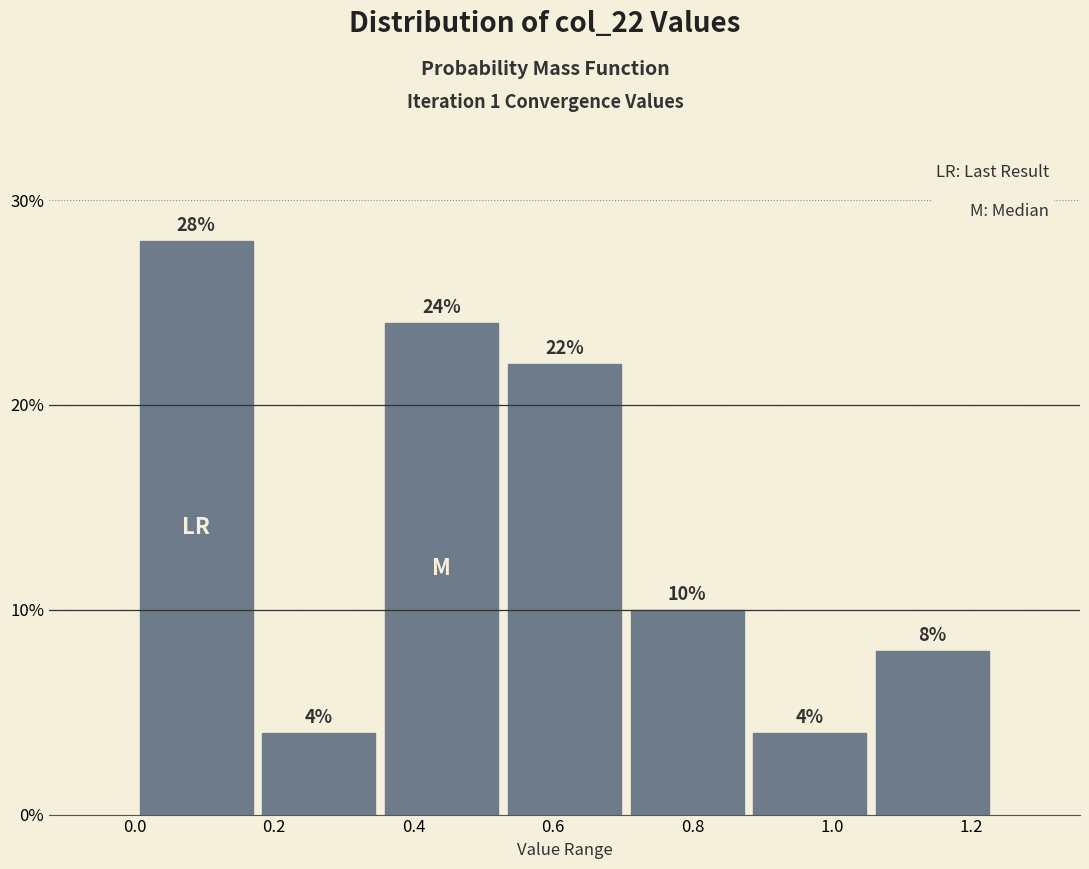

Reading left to right, transcribe this chart: for each bar, give the range it covers on the x-axis and its height. The bar edges are not printed on the chart, so give them approximately, as read against the axis.

0.00 to 0.18: 28
0.18 to 0.36: 4
0.36 to 0.52: 24
0.52 to 0.70: 22
0.70 to 0.88: 10
0.88 to 1.06: 4
1.06 to 1.24: 8